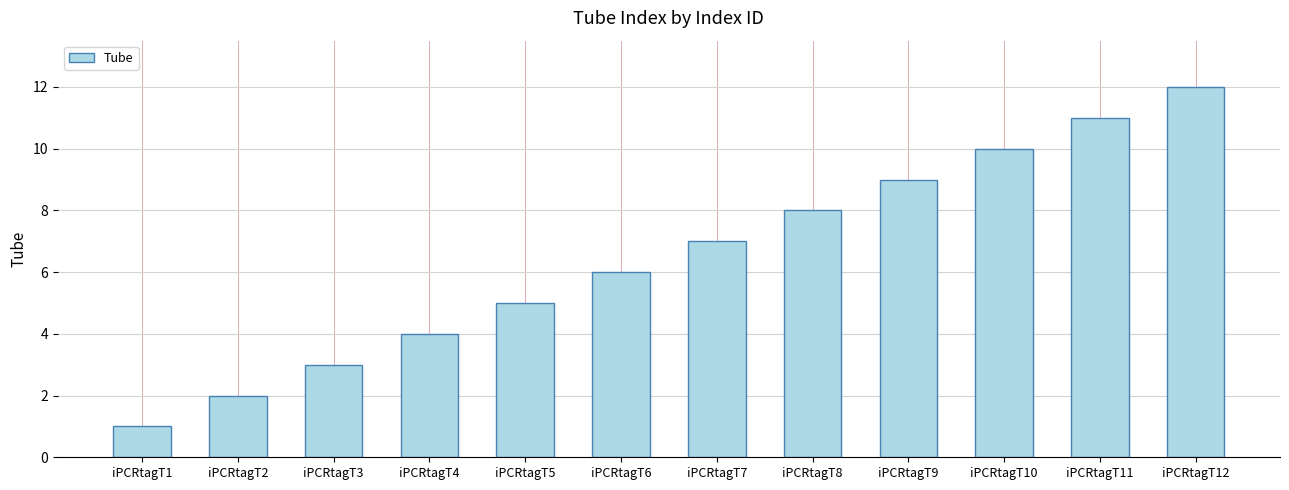

What is the change in value from iPCRtagT1 to iPCRtagT3?

+2